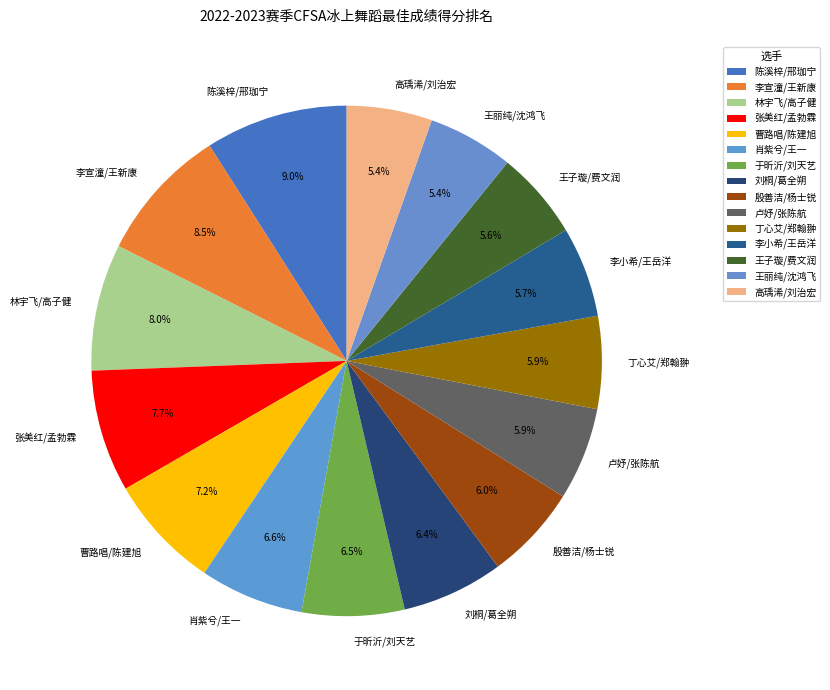

To the nearest percent, what is the combined percentage of 曹路唱/陈建旭 and 丁心艾/郑翰翀?

13%